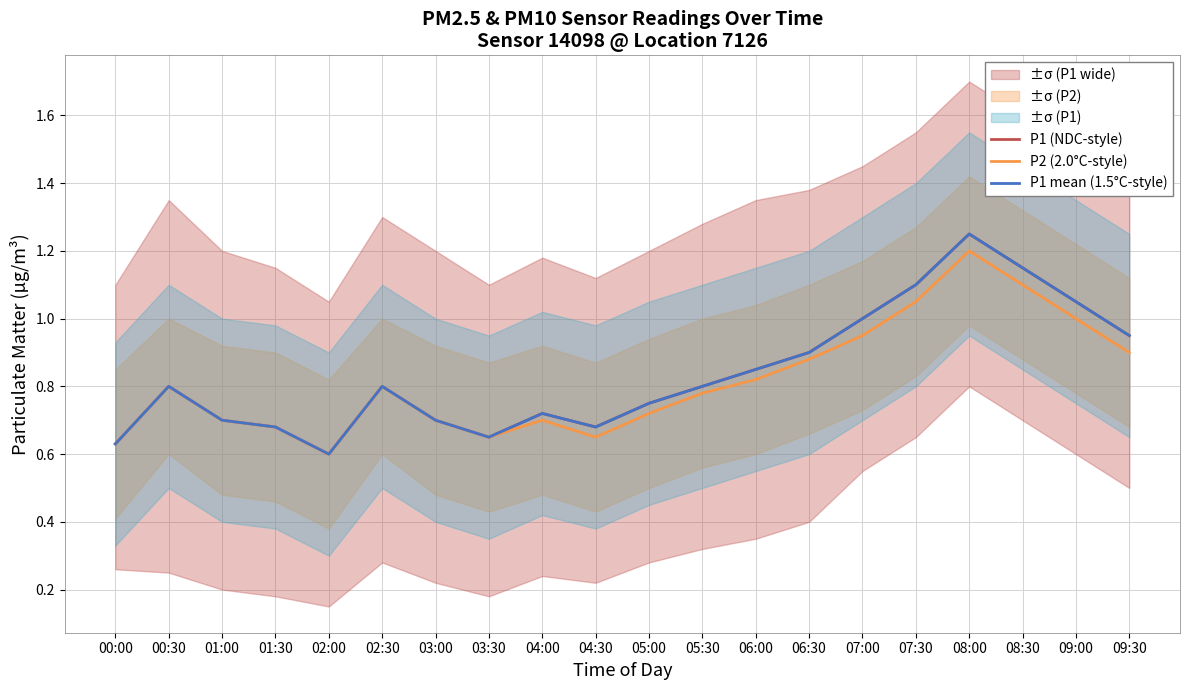

The P2 (2.0°C-style) series shows 0.7 at 08:30. True or false?

False